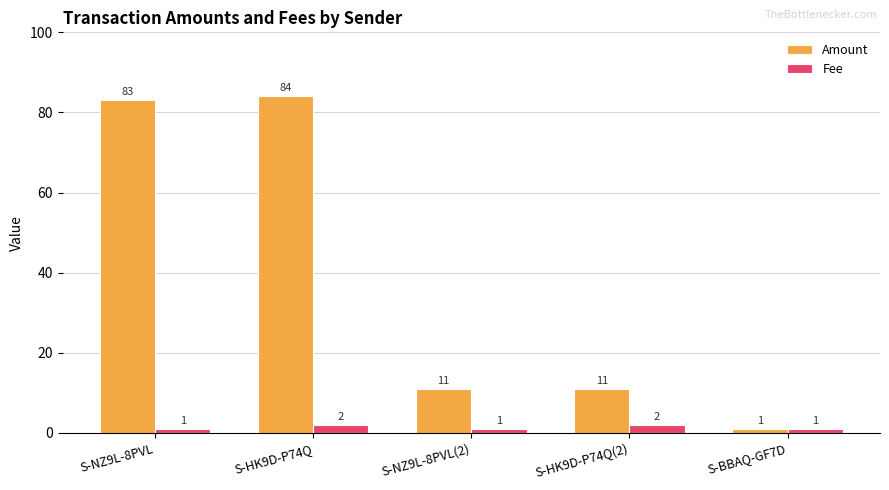

What is the minimum value shown in the chart?

1